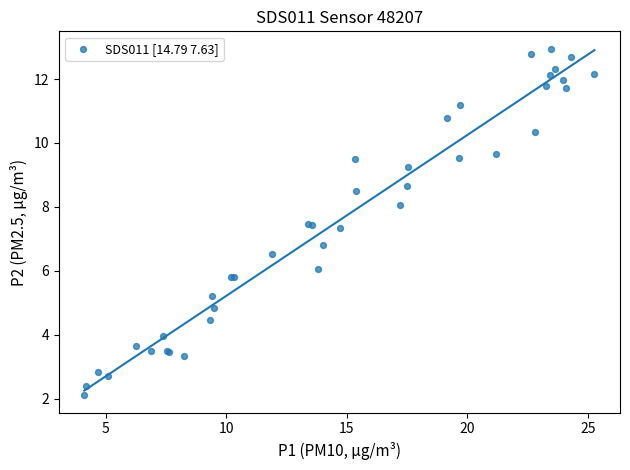

What Y value in the scatter plot is closest to 7?

6.8